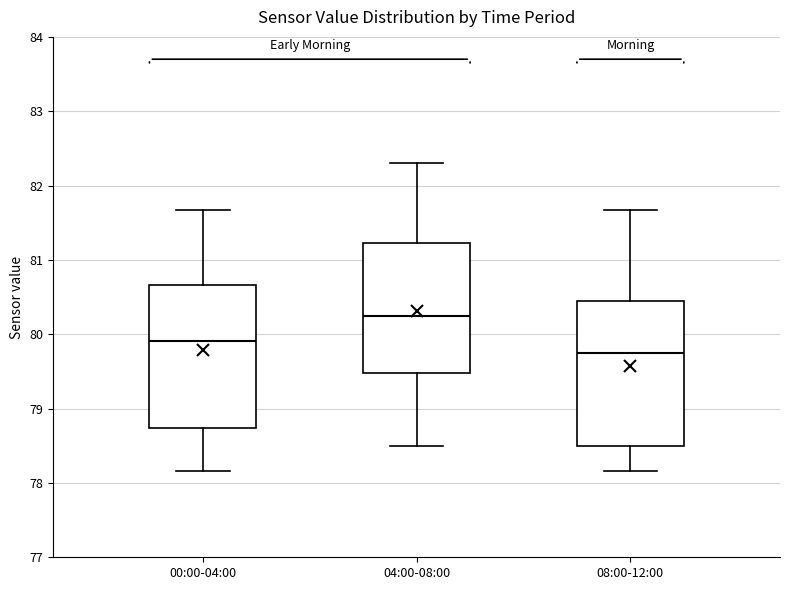

Where is the upper edge of the box for 00:00-04:00 on the y-axis? The values are not printed on the chart, so give them approximately, as read against the axis.

80.7